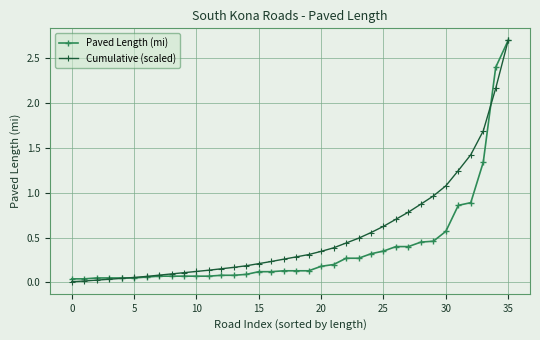

What is the value of the Cumulative (scaled) point at the 27th from the left?

0.7